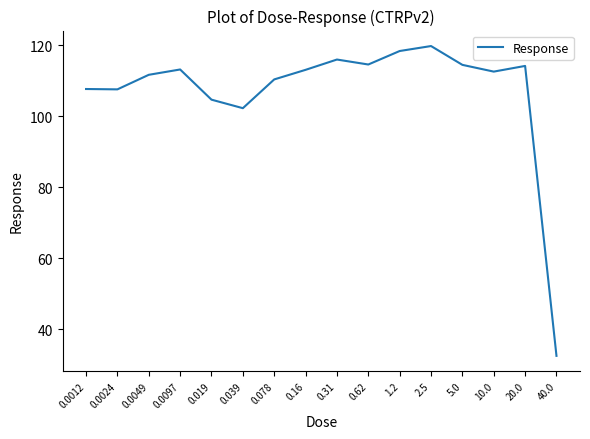

Read the value at 0.078.

110.4